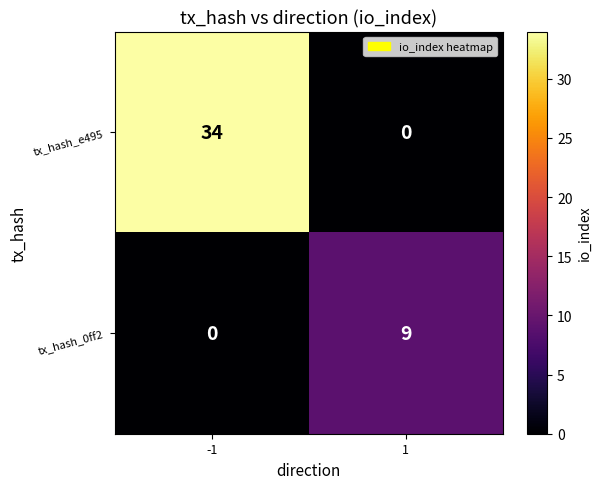

Reading right to left, extract all data points from this chart.

tx_hash_e495: 1=0	-1=34
tx_hash_0ff2: 1=9	-1=0